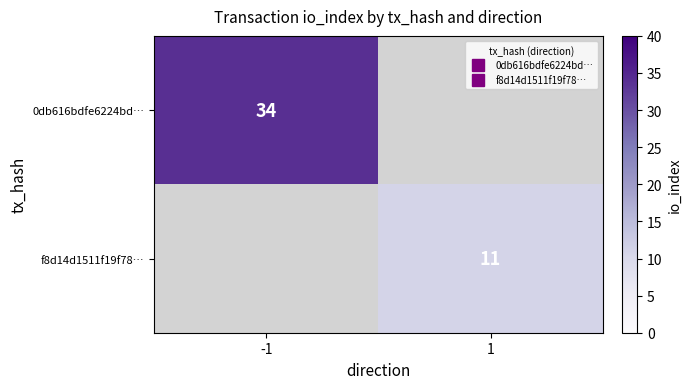

What is the minimum value shown in the chart?

11.0